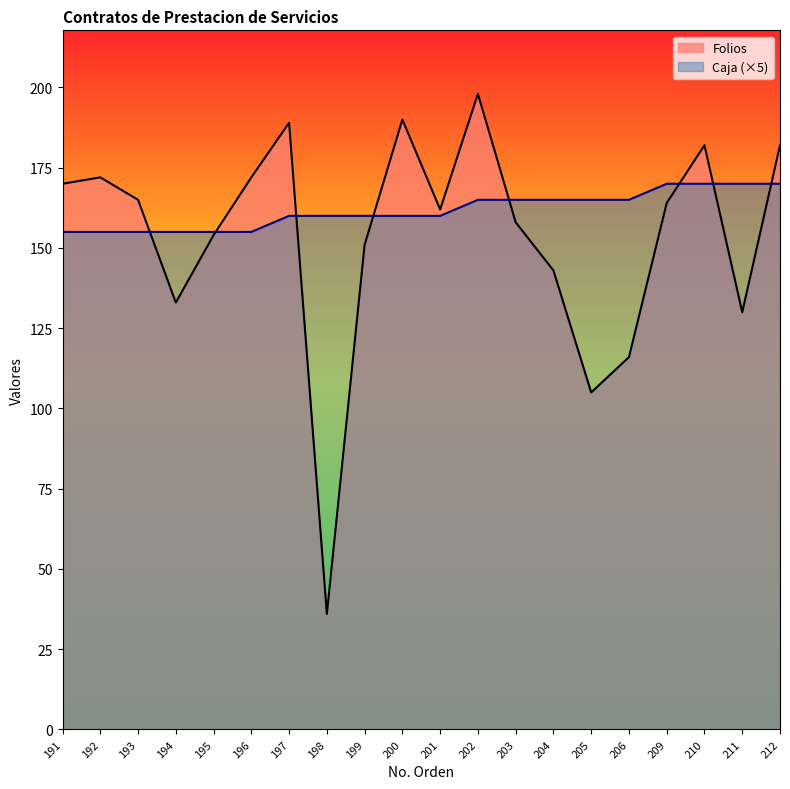

In Folios, how many points are higher than both neighbors (excluding endpoints)?

5